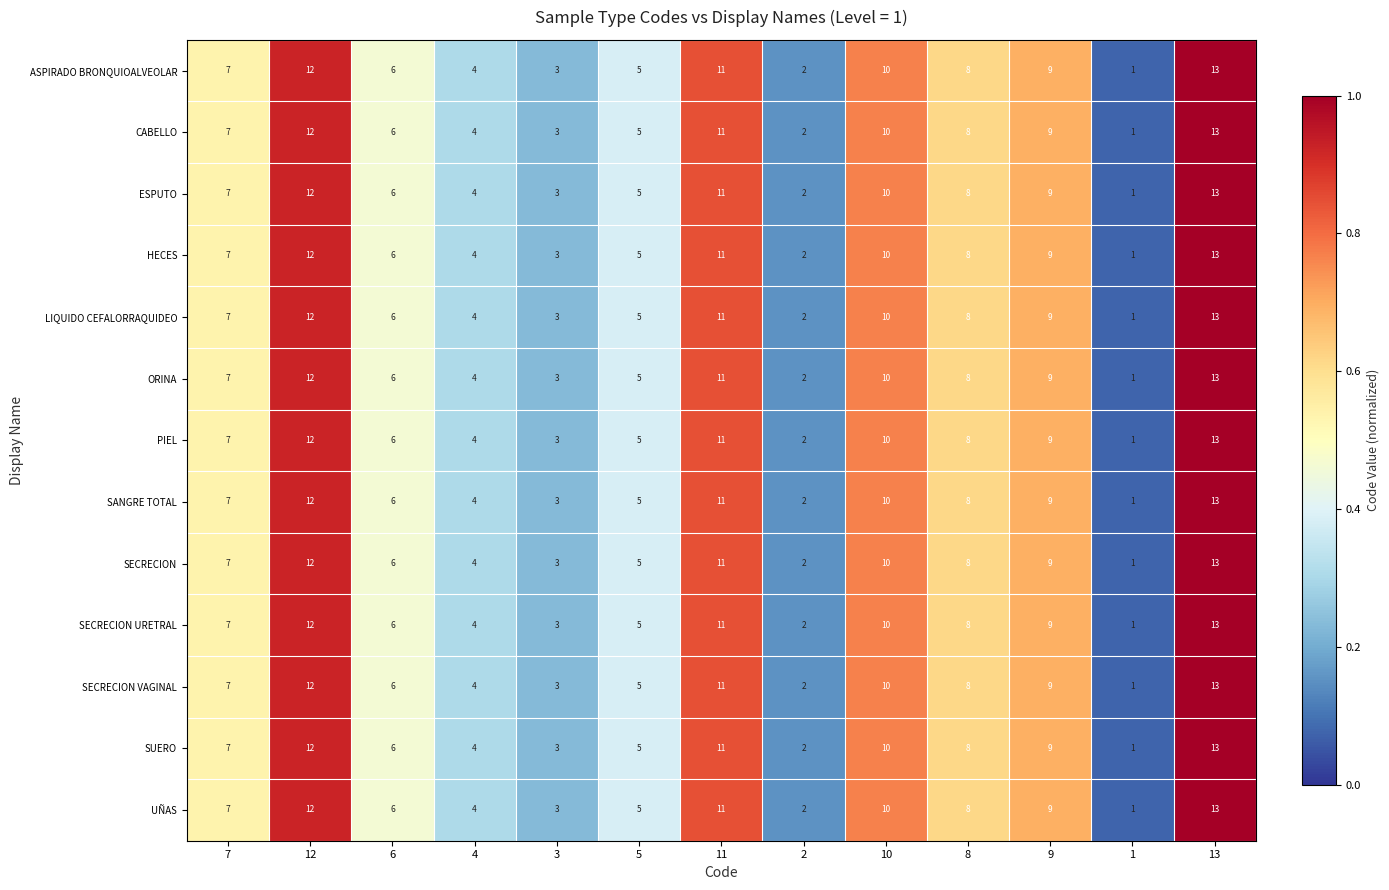

What is the maximum value shown in the chart?

13